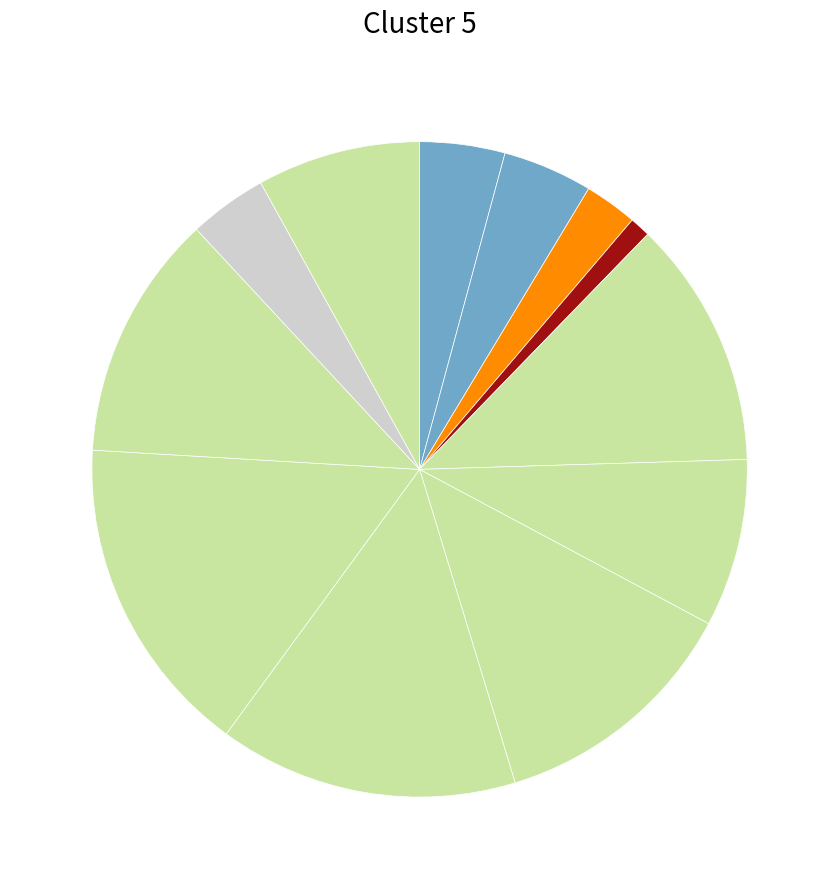

Count the number of slices in the pie.

12